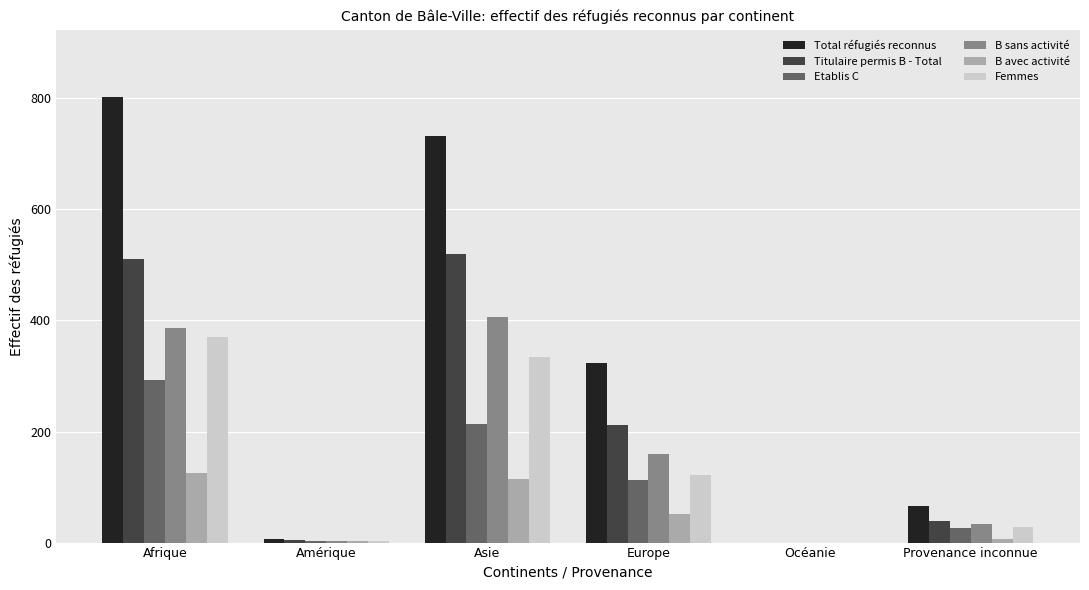

What is the average value of the Titulaire permis B - Total series?

214